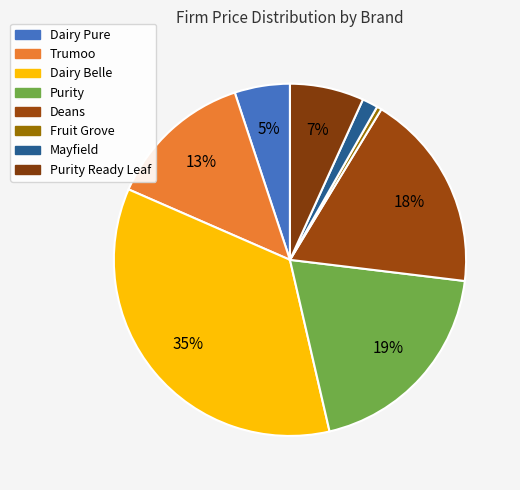

Is it true that Dairy Belle is 35% of the pie?

True